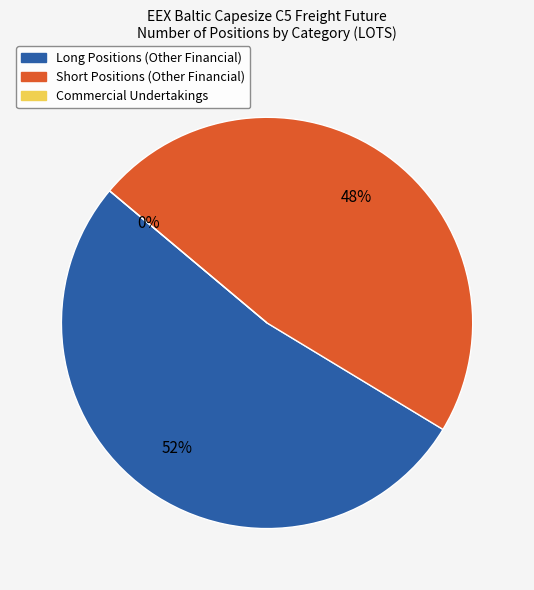

Which category accounts for the majority?

Long Positions (Other Financial)